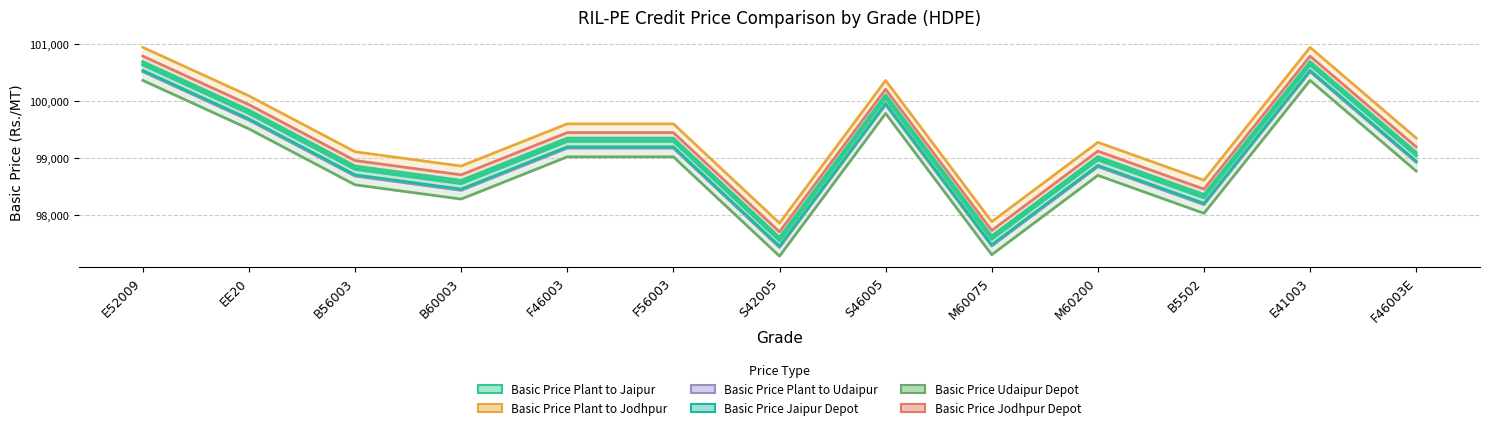

At which label does Basic Price Jodhpur Depot first exceed 4390?

E52009